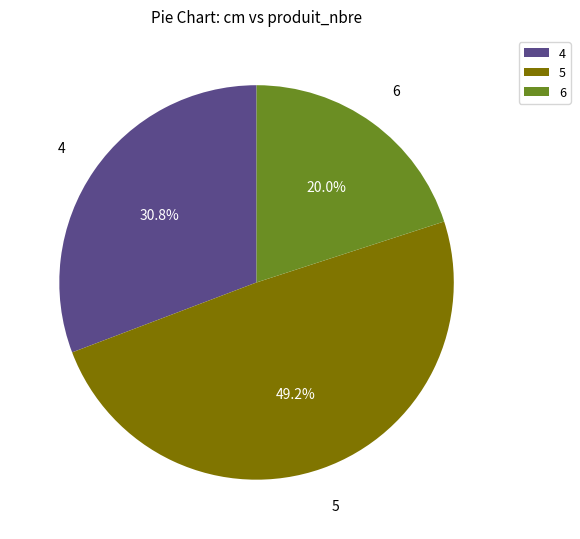

To the nearest percent, what is the difference between the 4 and 6 slice percentages?

11%